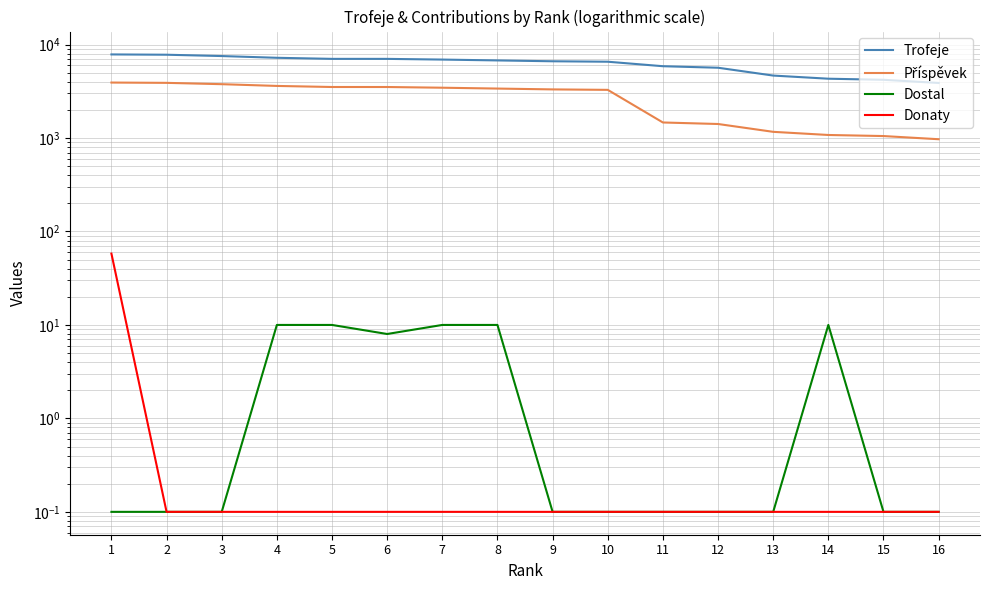

At which label does Příspěvek reach its minimum?

16